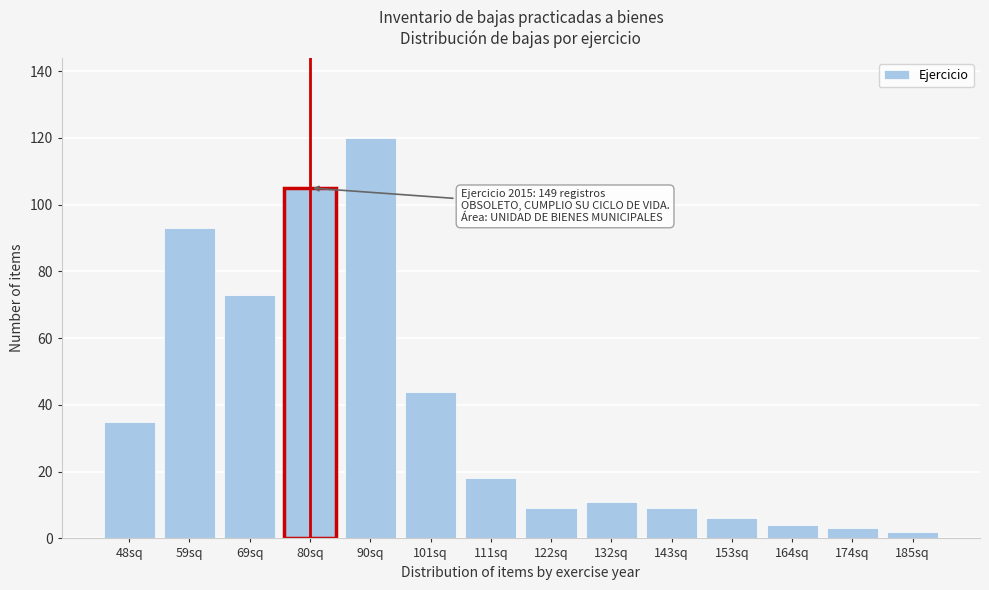

Reading right to left, list all the values displayed in this chart.

2	3	4	6	9	11	9	18	44	120	105	73	93	35